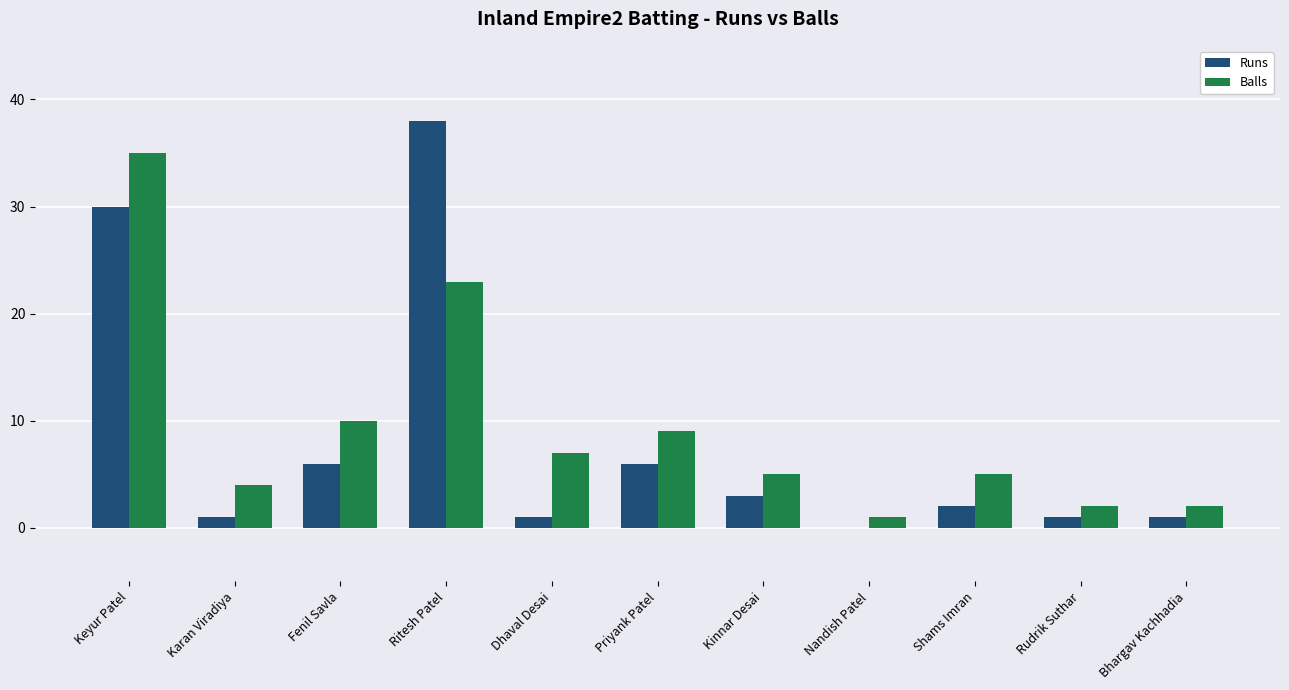

What is the maximum value for Balls?

35